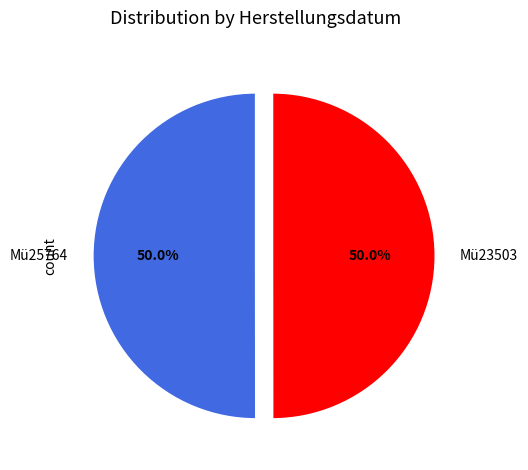

Approximately how many times larger is the value at Mü25764 compared to Mü23503?

1.0